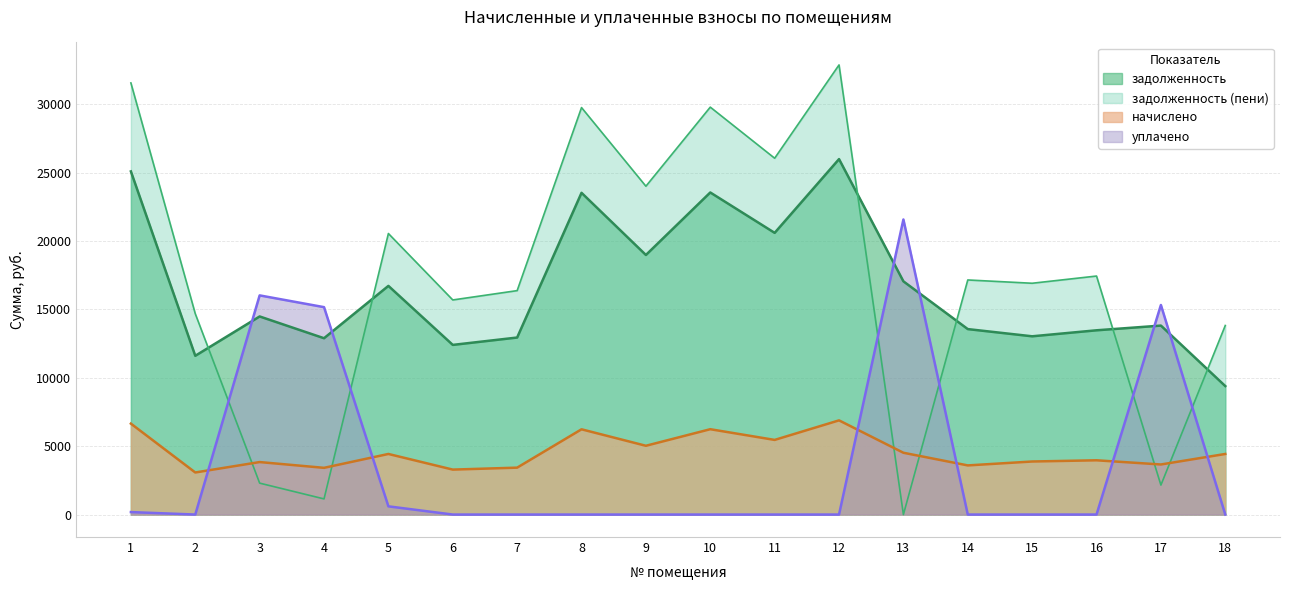

Which series has the widest spread of values?

задолженность (пени)